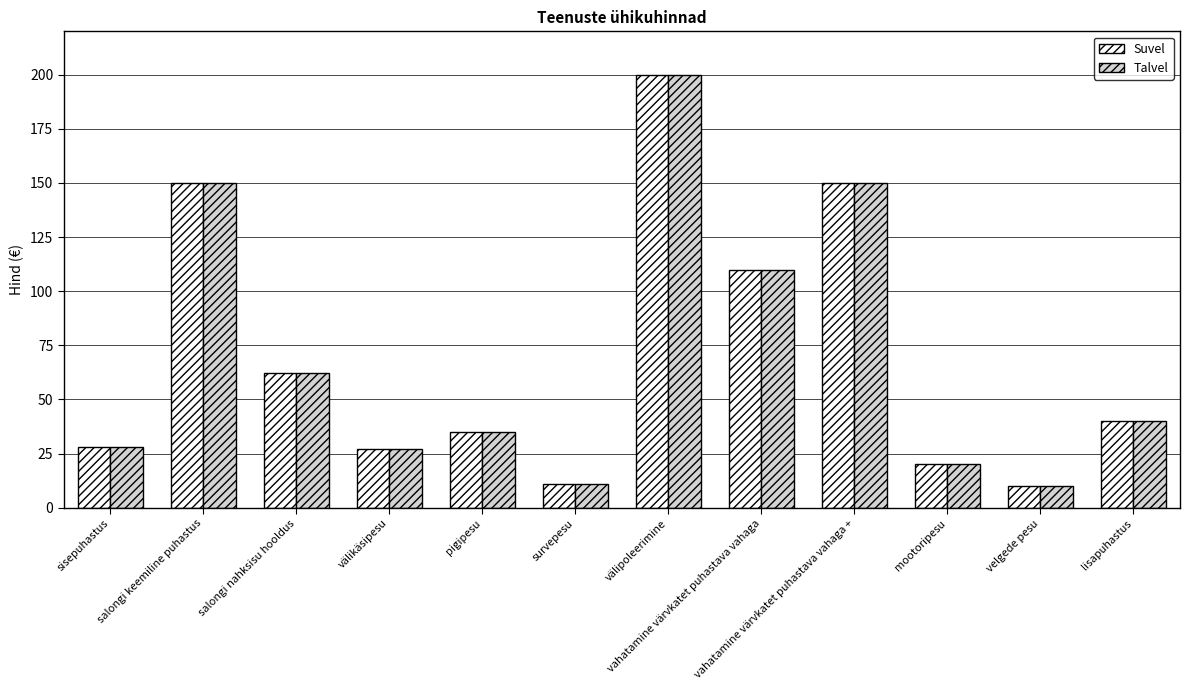

Is it true that Suvel equals 67 at lisapuhastus?

False